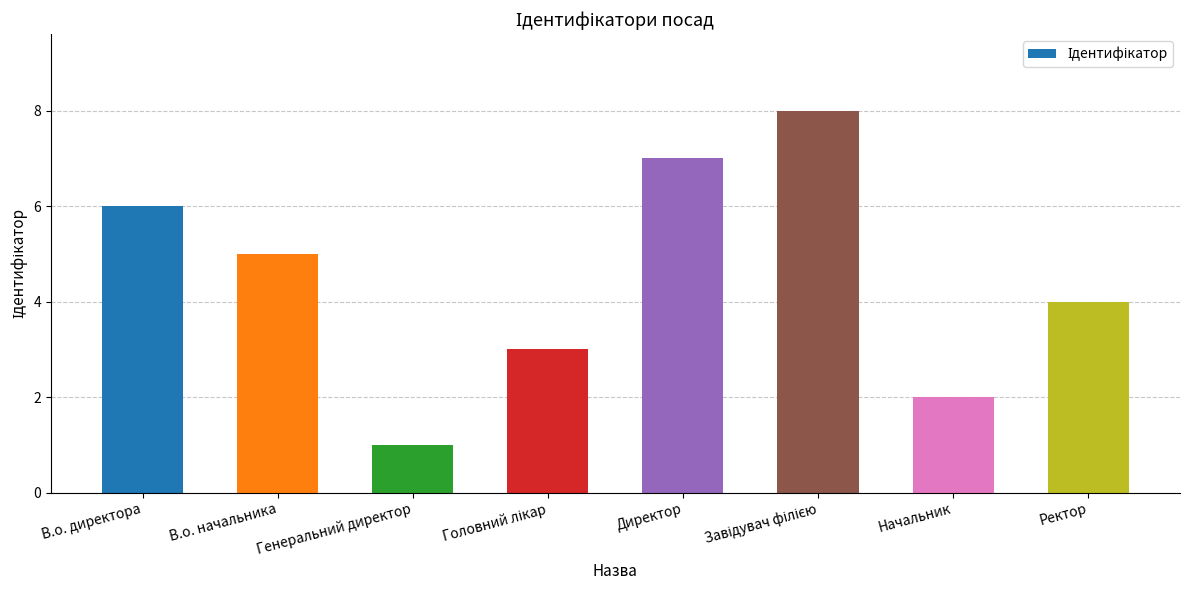

At which label does the data first exceed 5?

В.о. директора